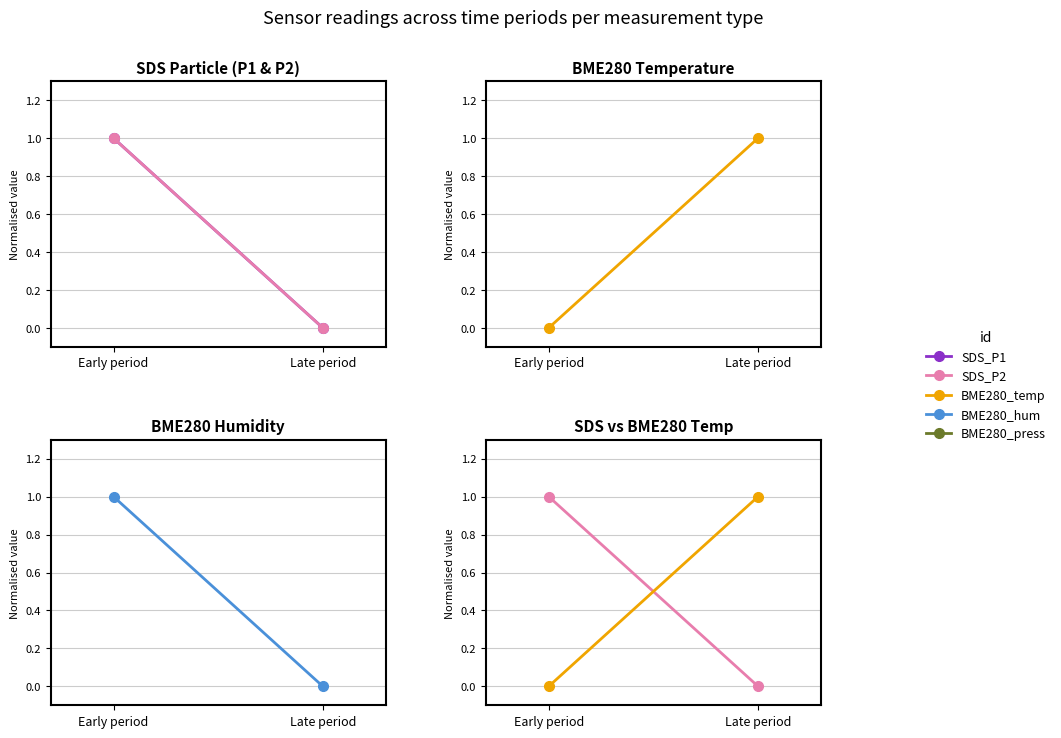

The BME280_hum series shows 0 at Late period. True or false?

True